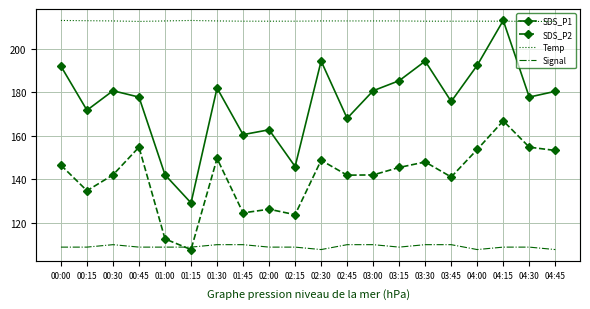

What is the sum of the Signal values at 00:15 and 03:30?

-173.0